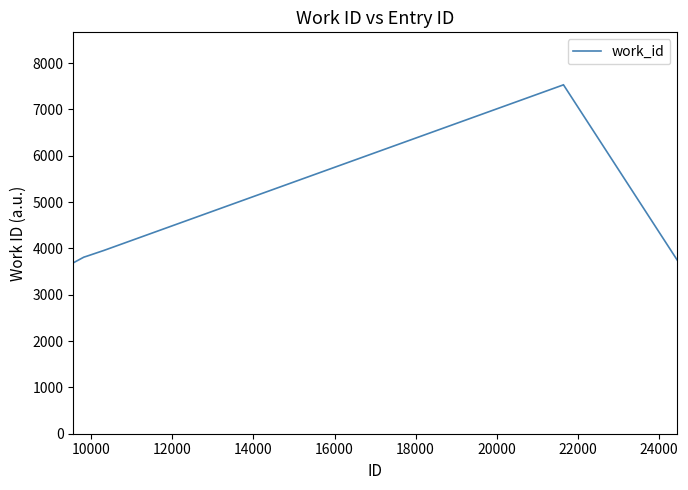

How many lines are shown in the chart?

1